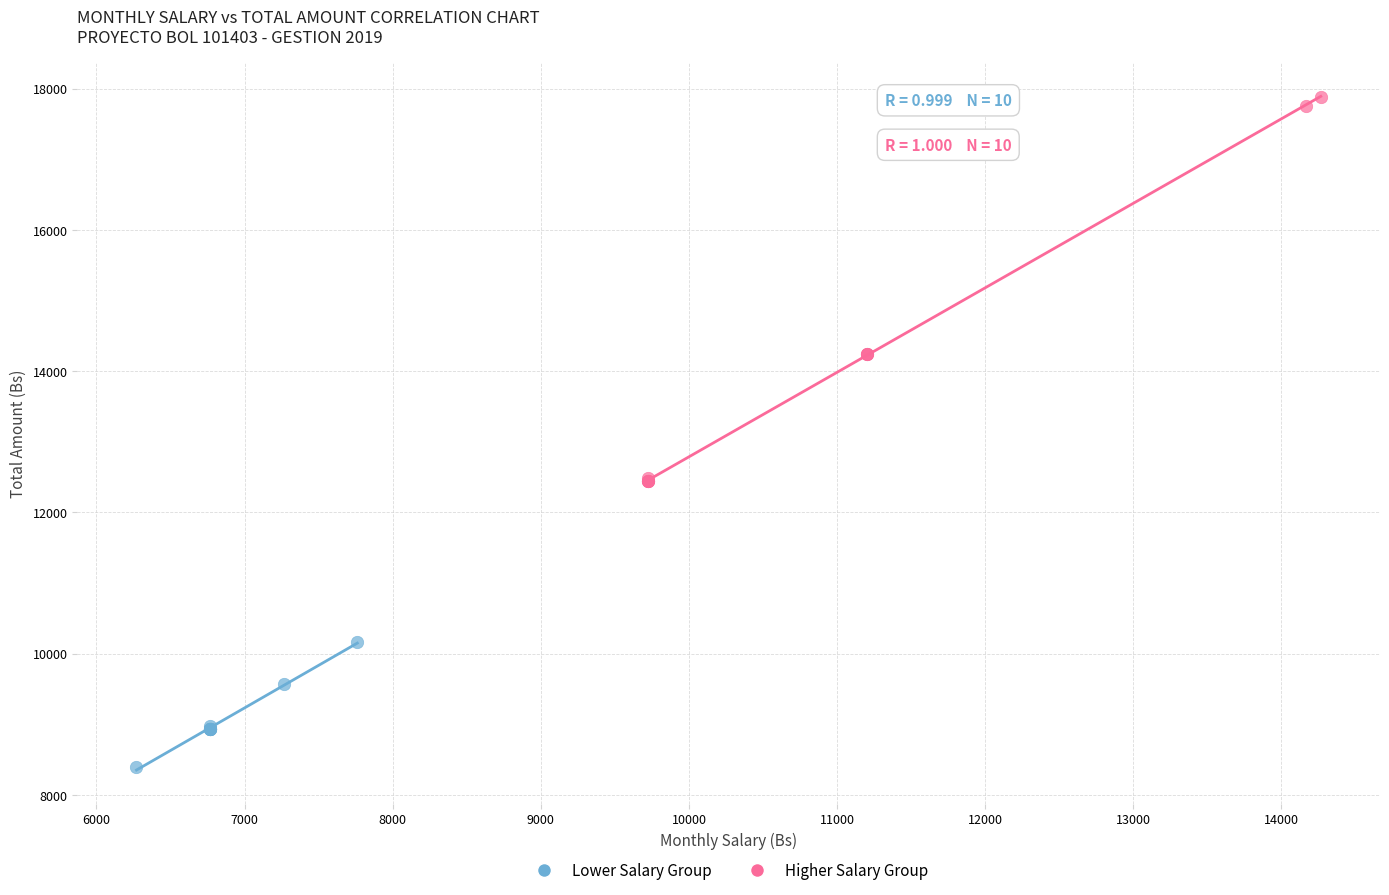

Which series has the largest Y range (max minus min)?

Higher Salary Group